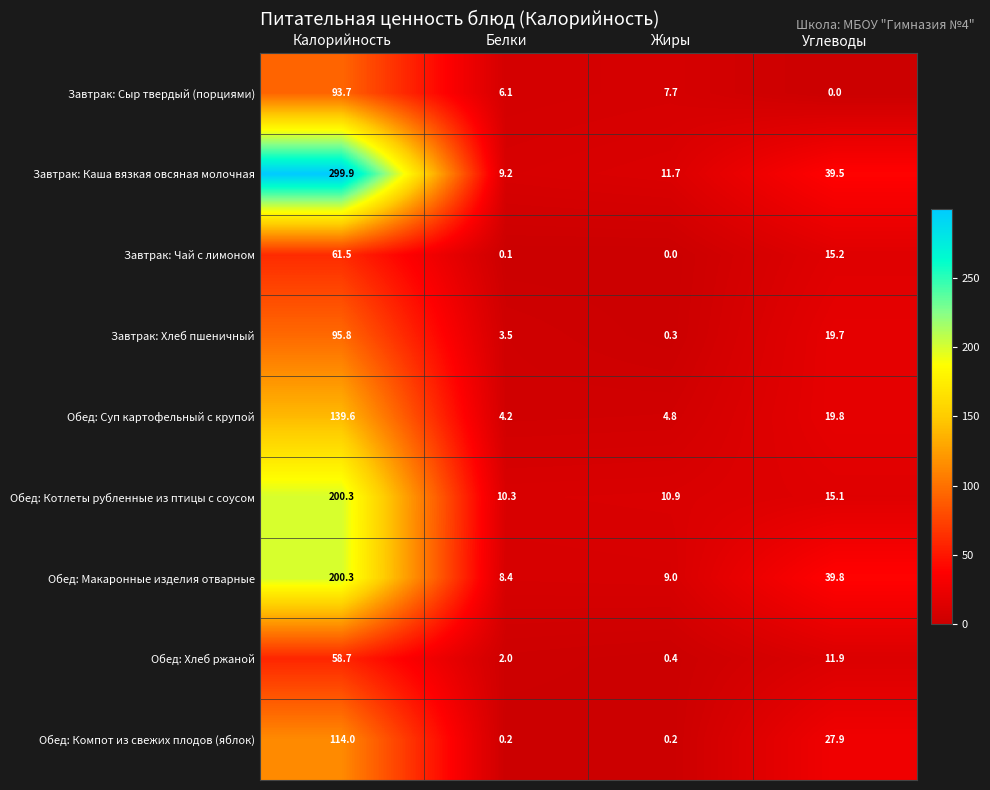

What value does the Завтрак: Чай с лимоном series have at Углеводы?

15.2